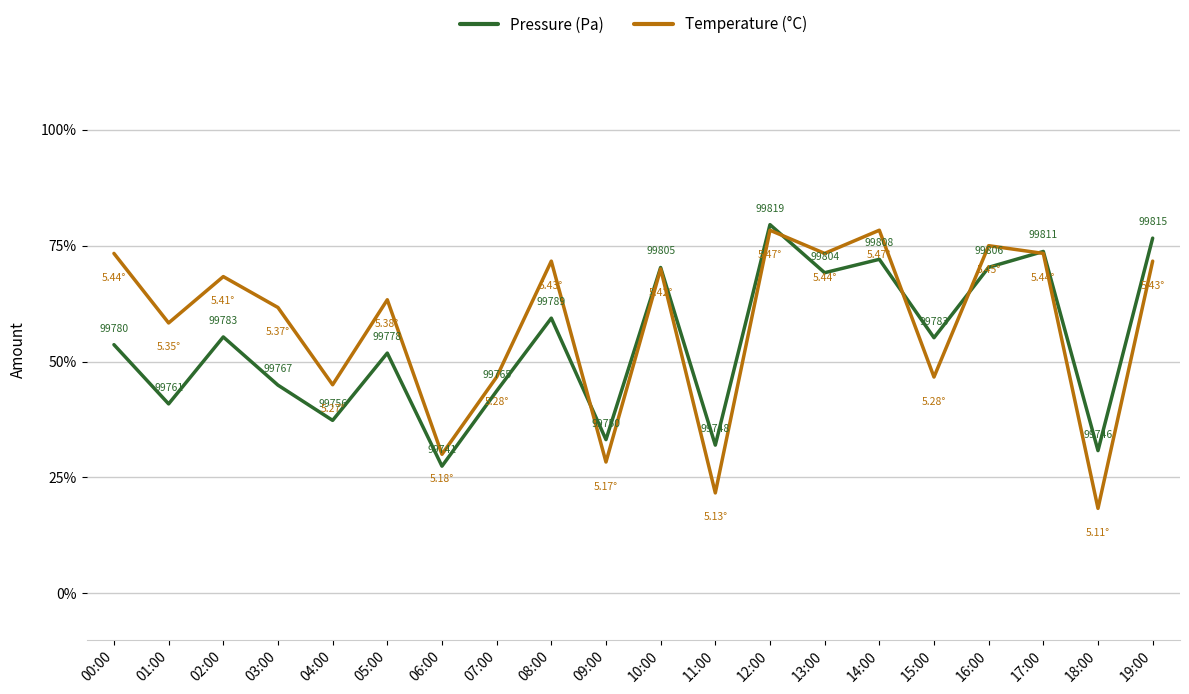

What is the difference between the maximum and minimum values in the Temperature (°C) series?

60.0